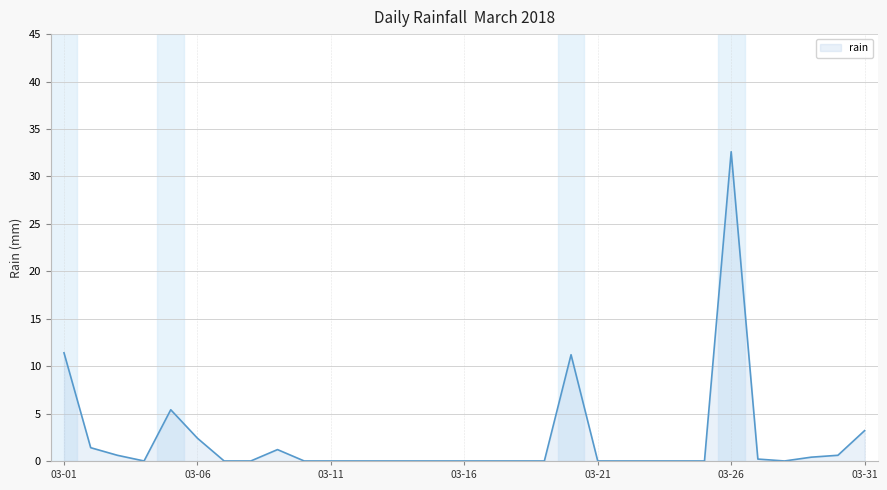

What is the greatest value displayed?

32.6